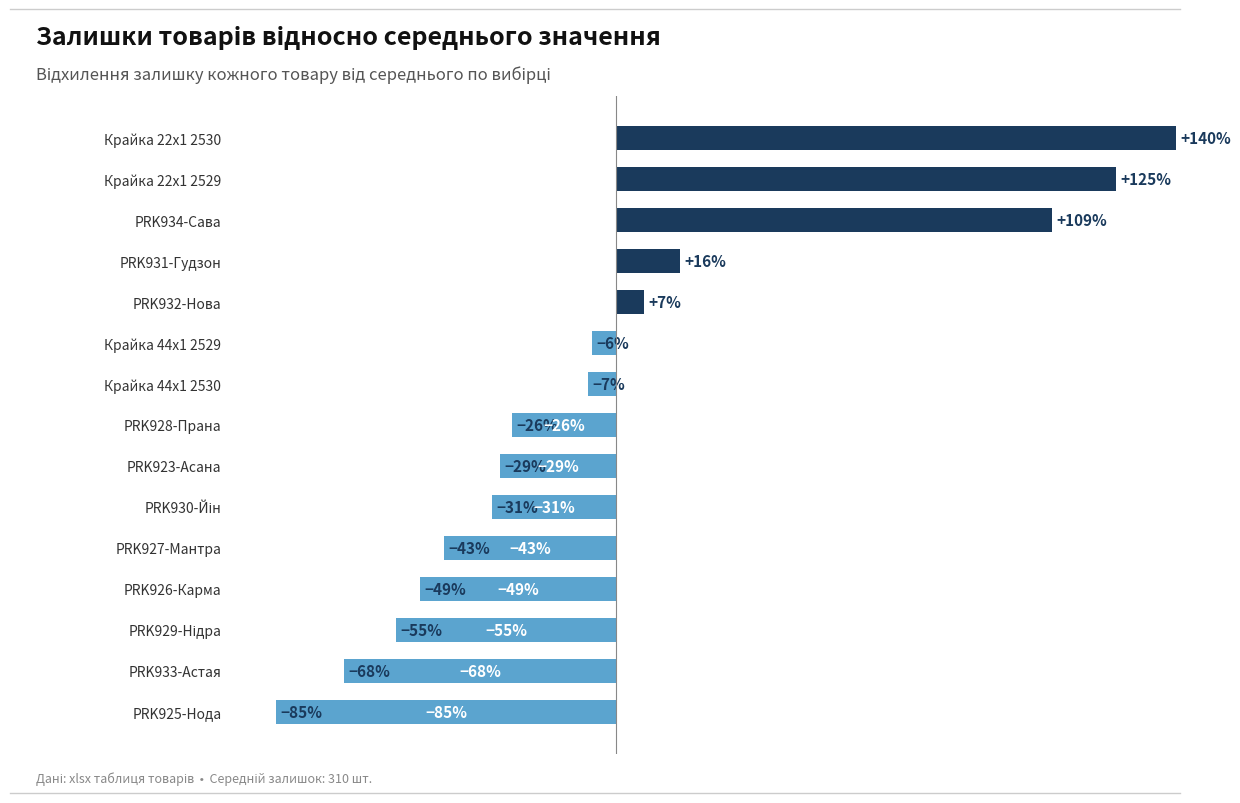

Which label corresponds to the smallest value in the chart?

PRK925-Нода